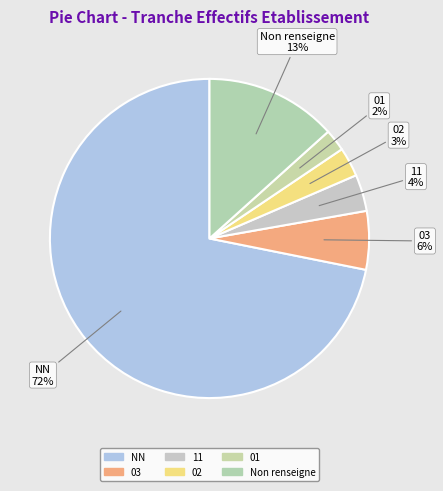

To the nearest percent, what percentage of the pie is NN?

72%